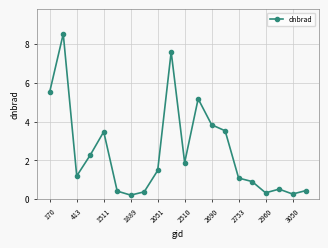

True or false: there are more than 0 points higher than both neighbors.

True